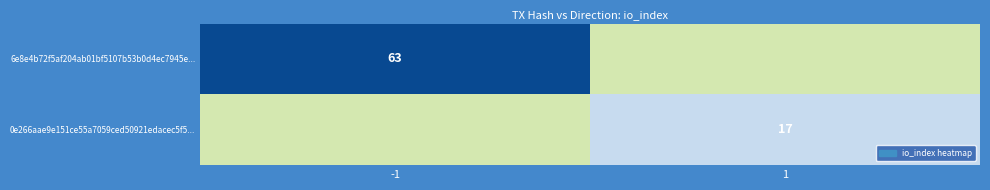

The 6e8e4b72f5af204ab01bf5107b53b0d4ec7945e... series shows 63 at -1. True or false?

True